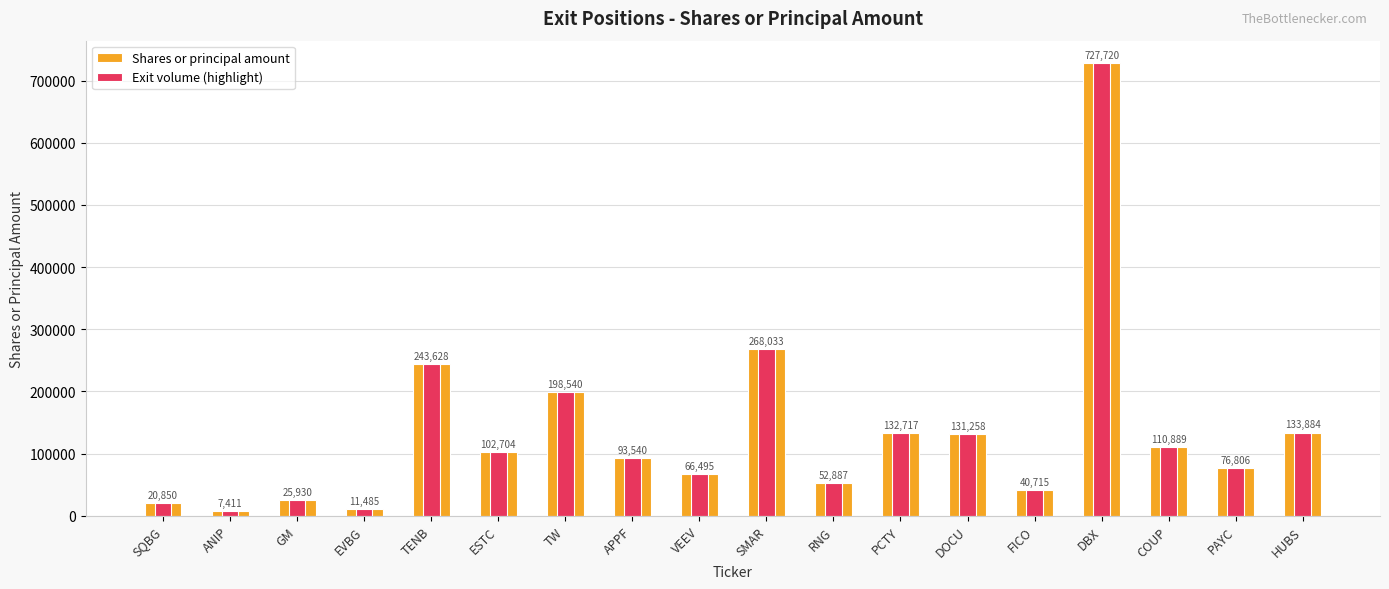

Reading right to left, extract all data points from this chart.

Shares or principal amount: HUBS=133884	PAYC=76806	COUP=110889	DBX=727720	FICO=40715	DOCU=131258	PCTY=132717	RNG=52887	SMAR=268033	VEEV=66495	APPF=93540	TW=198540	ESTC=102704	TENB=243628	EVBG=11485	GM=25930	ANIP=7411	SQBG=20850
Exit volume (highlight): HUBS=133884	PAYC=76806	COUP=110889	DBX=727720	FICO=40715	DOCU=131258	PCTY=132717	RNG=52887	SMAR=268033	VEEV=66495	APPF=93540	TW=198540	ESTC=102704	TENB=243628	EVBG=11485	GM=25930	ANIP=7411	SQBG=20850